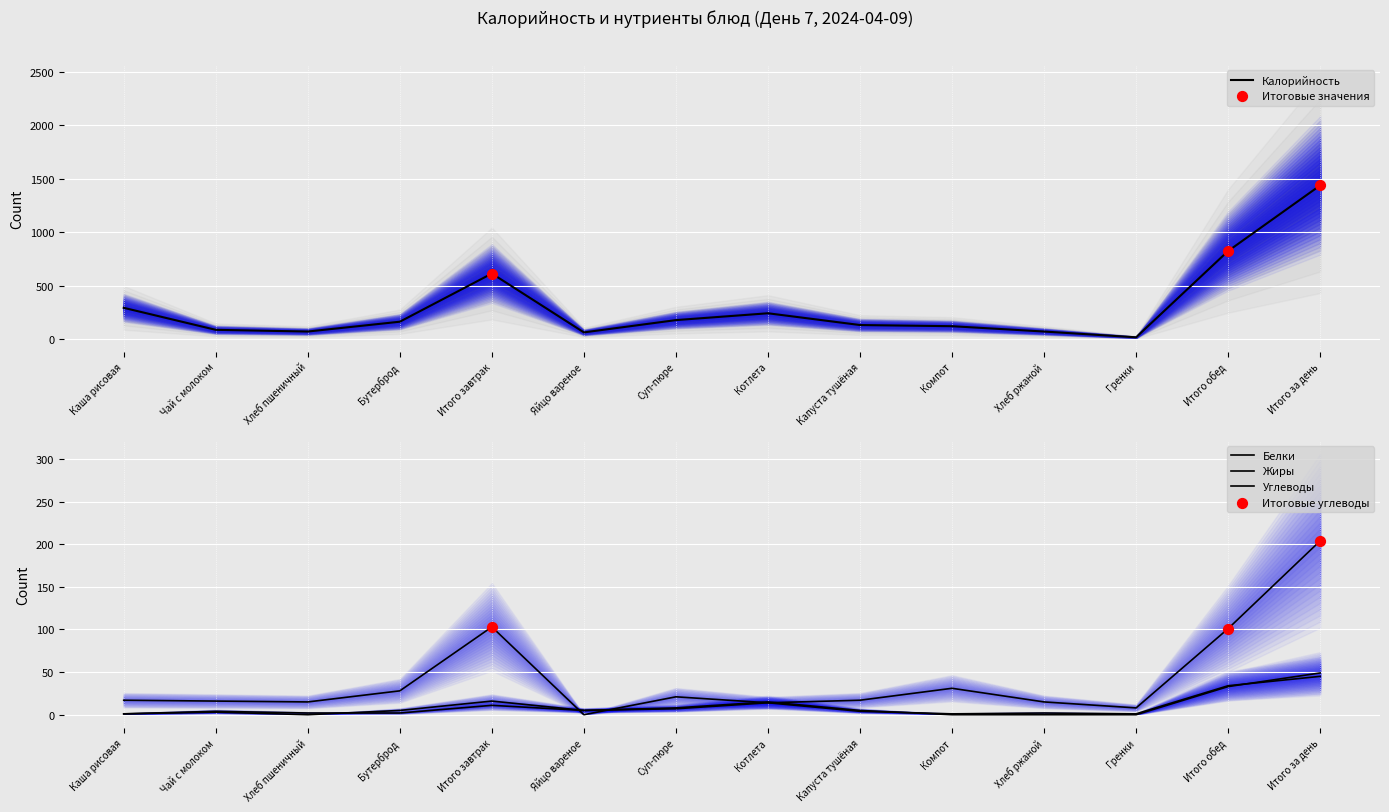

At which category is the sum across all series the highest?

Итого за день